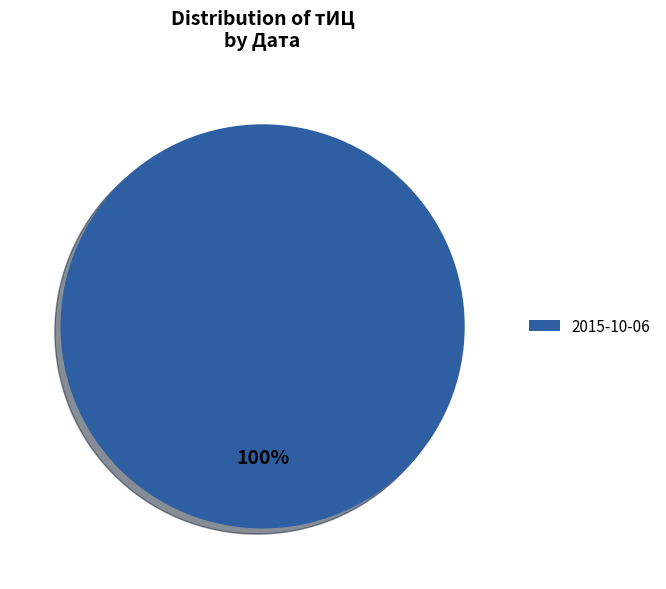

Rank the categories by value from lowest to highest.

2015-10-06